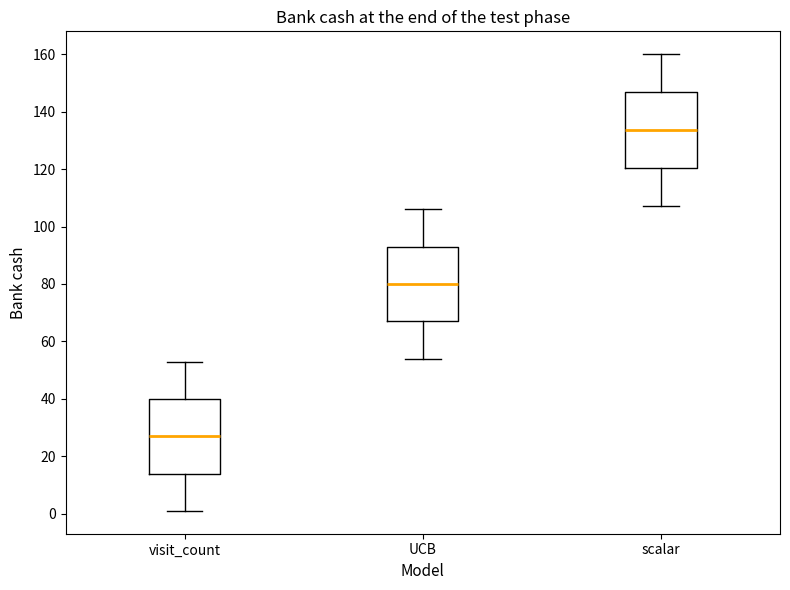

Where does the median line of the box for visit_count sit on the y-axis? The values are not printed on the chart, so give them approximately, as read against the axis.

28